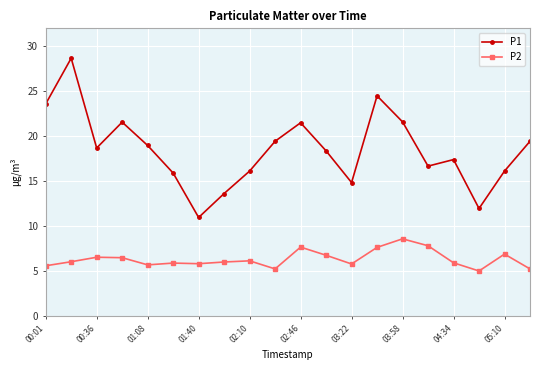

Rank the series by their average value, from highest to lowest.

P1, P2